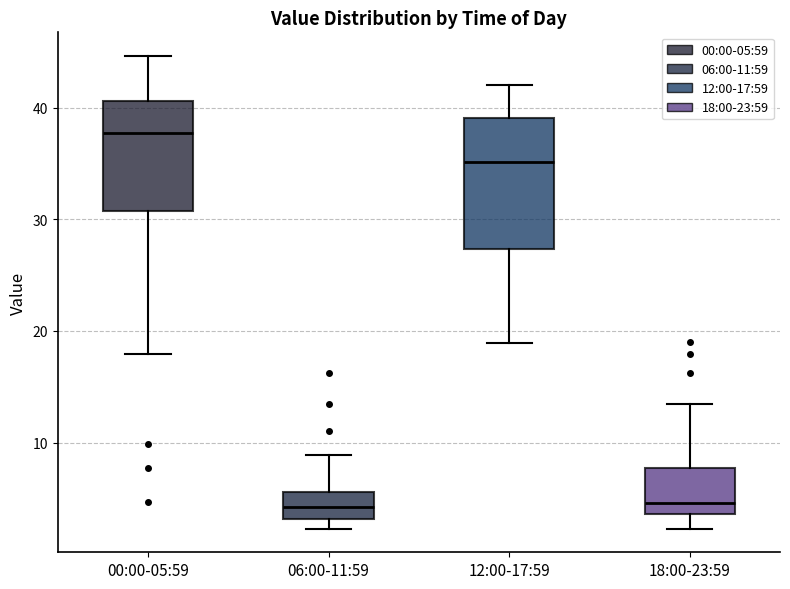

Which box's median line is the highest?

00:00-05:59